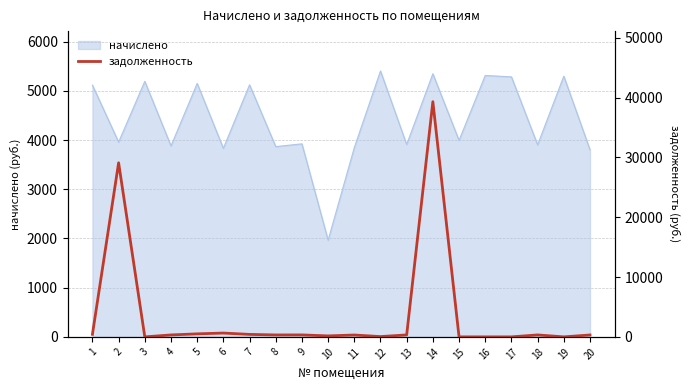

Does the chart display data point markers on the line(s)?

No